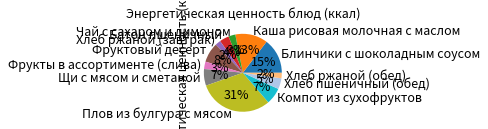

Is Блинчики с шоколадным соусом the majority of the pie?

No